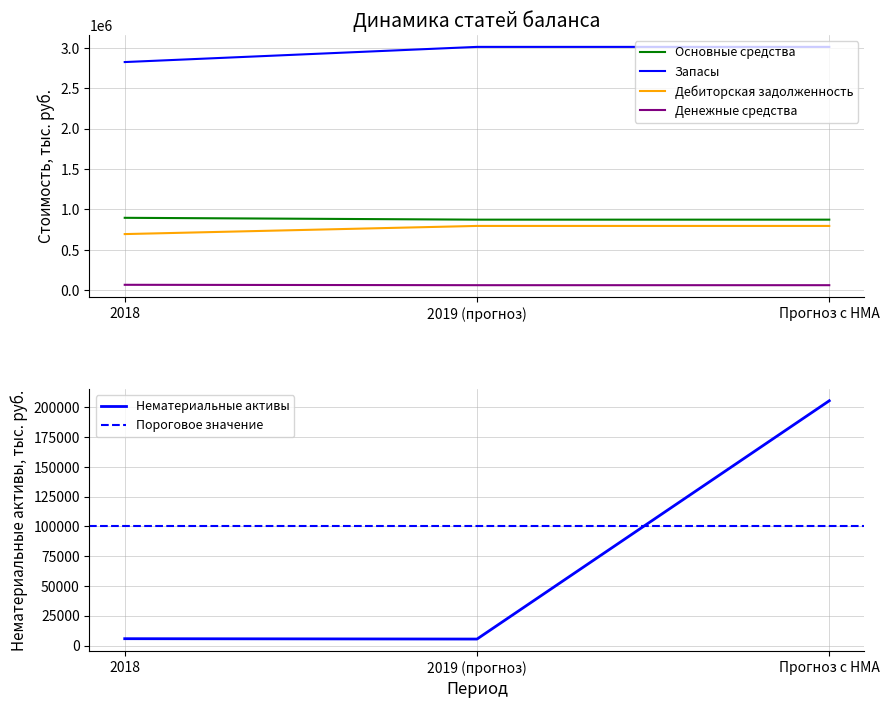

Is it true that Основные средства equals 521913 at Прогноз с НМА?

False